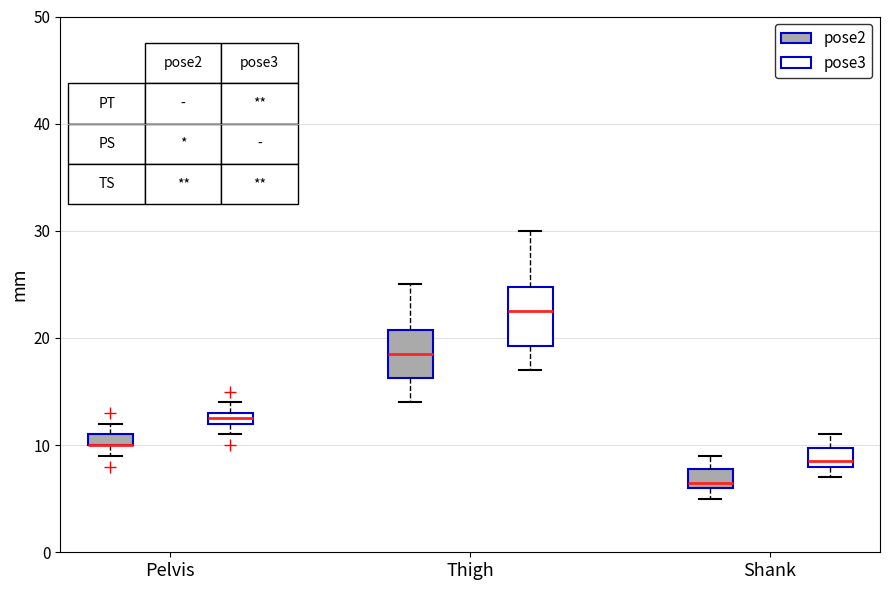

Comparing the boxes themselves (not the whiskers), which one is the tallest?

Thigh (pose3)